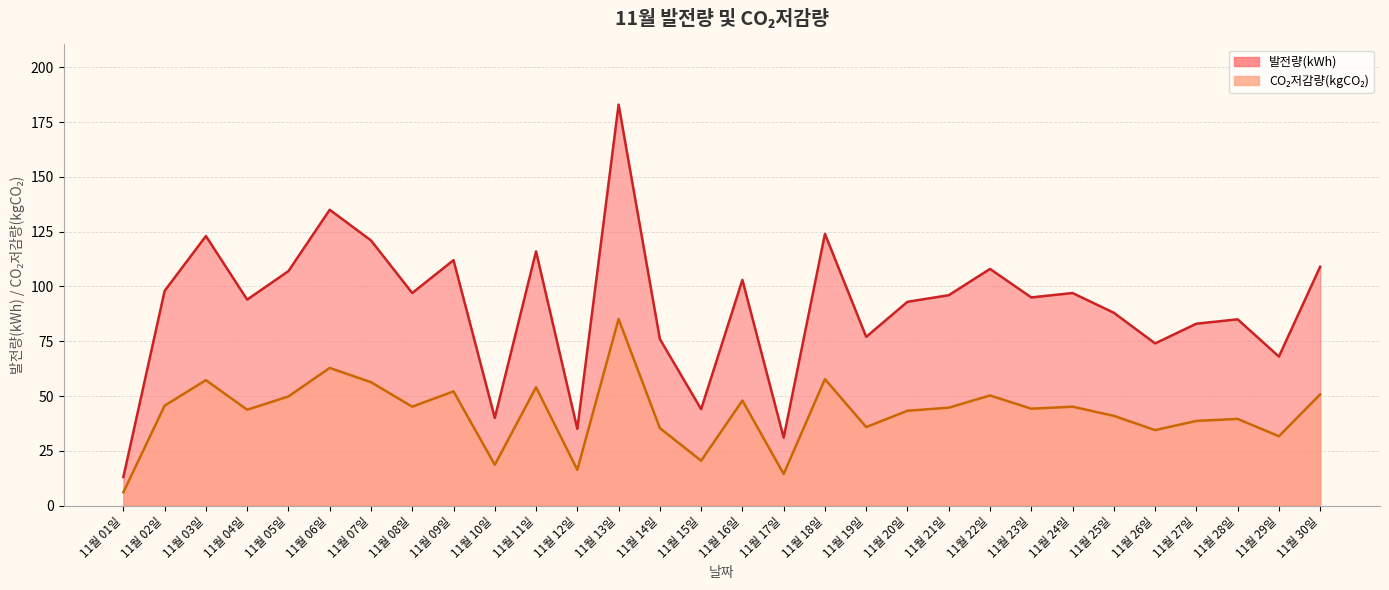

At how many categories does at least one series exceed 180?

1